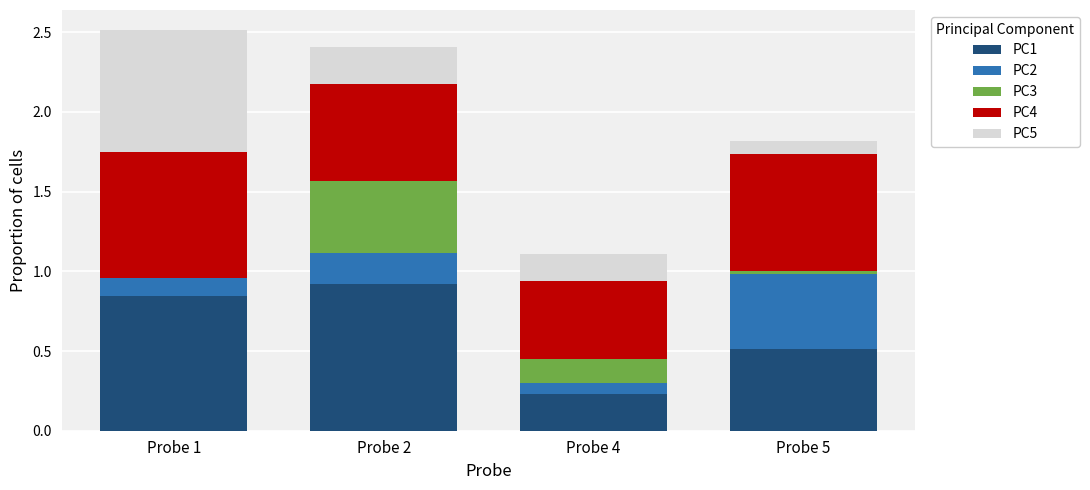

The value of PC1 at Probe 2 is 1.5. True or false?

False